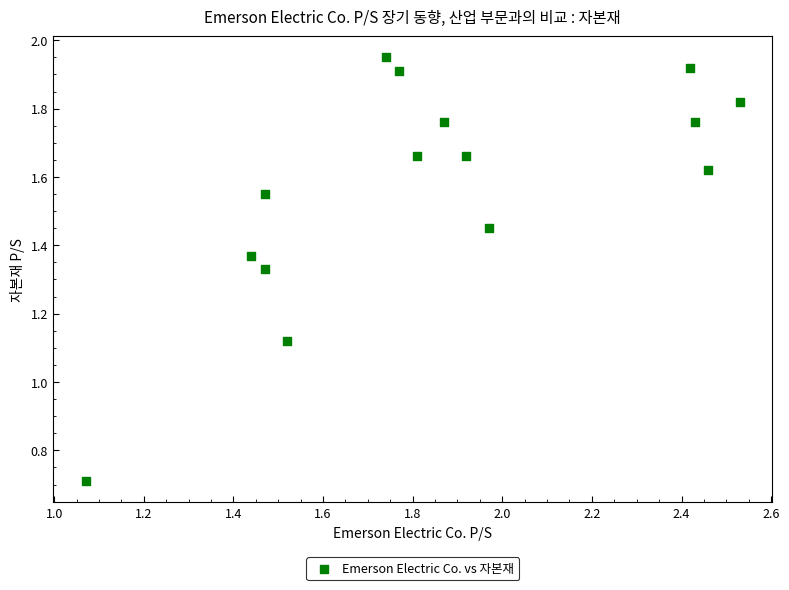

What is the range of X values (max minus min)?

1.5